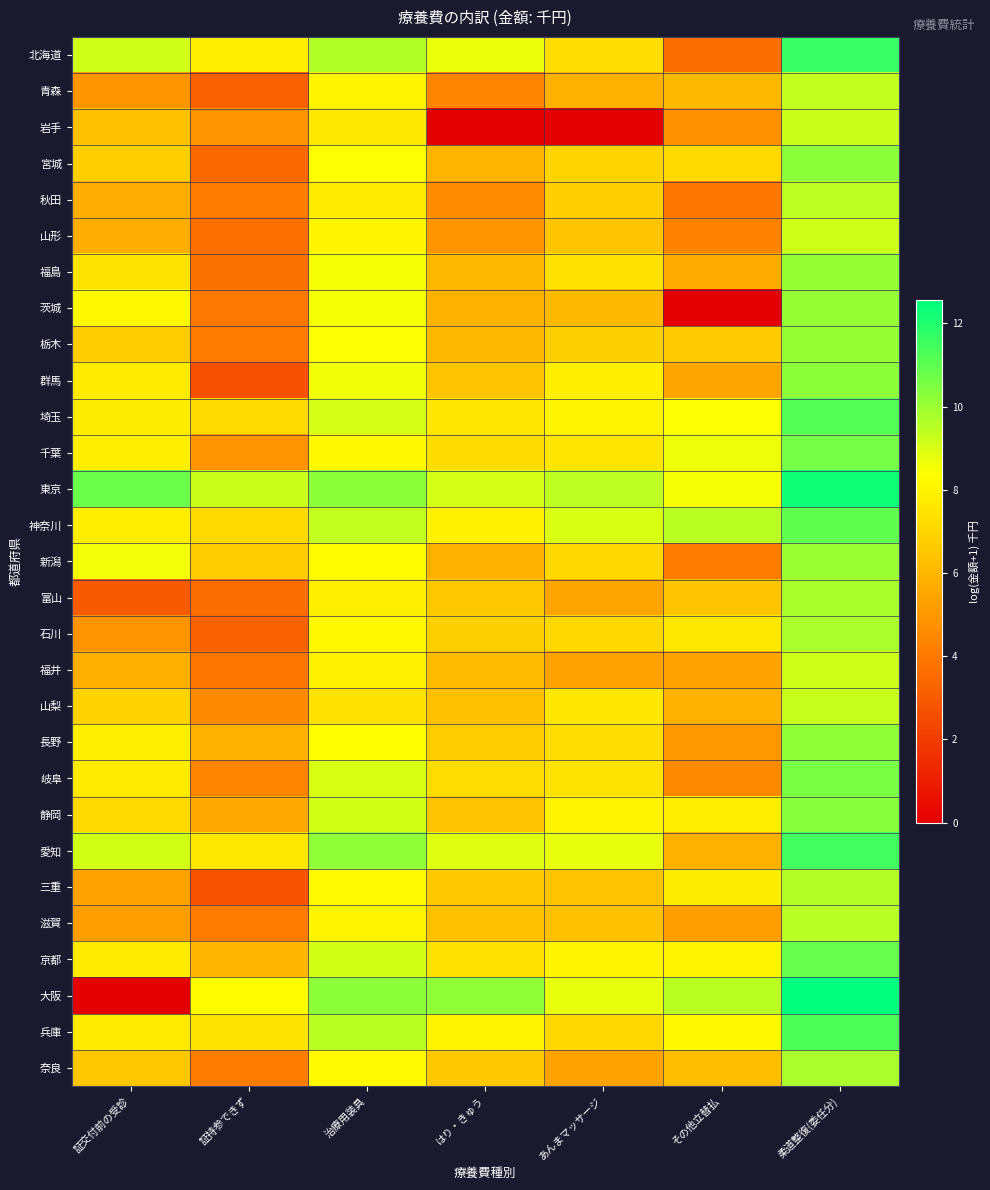

Reading right to left, what are all the values shown in this chart?

北海道: 柔道整復(委任分)=11.6	その他立替払=3.6	あんまマッサージ=7.3	はり・きゅう=8.7	治療用装具=9.6	証持参できず=7.8	証交付前の受診=9.1
青森: 柔道整復(委任分)=9.3	その他立替払=6.1	あんまマッサージ=5.8	はり・きゅう=4.4	治療用装具=8.1	証持参できず=3.2	証交付前の受診=4.9
岩手: 柔道整復(委任分)=9.2	その他立替払=4.7	あんまマッサージ=0.0	はり・きゅう=0.0	治療用装具=7.6	証持参できず=4.9	証交付前の受診=6.3
宮城: 柔道整復(委任分)=10.3	その他立替払=7.1	あんまマッサージ=7.0	はり・きゅう=6.0	治療用装具=8.4	証持参できず=3.5	証交付前の受診=6.8
秋田: 柔道整復(委任分)=9.4	その他立替払=3.9	あんまマッサージ=6.8	はり・きゅう=4.6	治療用装具=7.7	証持参できず=4.1	証交付前の受診=5.7
山形: 柔道整復(委任分)=9.1	その他立替払=4.3	あんまマッサージ=6.5	はり・きゅう=4.9	治療用装具=8.1	証持参できず=3.7	証交付前の受診=5.7
福島: 柔道整復(委任分)=10.1	その他立替払=5.7	あんまマッサージ=7.4	はり・きゅう=6.1	治療用装具=8.5	証持参できず=3.7	証交付前の受診=7.5
茨城: 柔道整復(委任分)=10.1	その他立替払=0.0	あんまマッサージ=6.1	はり・きゅう=5.9	治療用装具=8.5	証持参できず=4.0	証交付前の受診=8.1
栃木: 柔道整復(委任分)=10.1	その他立替払=6.6	あんまマッサージ=6.9	はり・きゅう=6.1	治療用装具=8.4	証持参できず=4.1	証交付前の受診=6.7
群馬: 柔道整復(委任分)=10.3	その他立替払=5.4	あんまマッサージ=7.8	はり・きゅう=6.5	治療用装具=8.6	証持参できず=2.7	証交付前の受診=7.7
埼玉: 柔道整復(委任分)=11.2	その他立替払=8.4	あんまマッサージ=8.1	はり・きゅう=7.6	治療用装具=9.1	証持参できず=7.2	証交付前の受診=7.8
千葉: 柔道整復(委任分)=10.6	その他立替払=8.6	あんまマッサージ=7.5	はり・きゅう=7.2	治療用装具=8.2	証持参できず=4.9	証交付前の受診=7.8
東京: 柔道整復(委任分)=12.3	その他立替払=8.5	あんまマッサージ=9.5	はり・きゅう=9.1	治療用装具=10.3	証持参できず=9.3	証交付前の受診=10.8
神奈川: 柔道整復(委任分)=10.9	その他立替払=9.5	あんまマッサージ=9.0	はり・きゅう=7.9	治療用装具=9.4	証持参できず=7.1	証交付前の受診=7.8
新潟: 柔道整復(委任分)=10.0	その他立替払=4.1	あんまマッサージ=7.1	はり・きゅう=5.8	治療用装具=8.3	証持参できず=6.7	証交付前の受診=8.6
富山: 柔道整復(委任分)=9.8	その他立替払=6.5	あんまマッサージ=5.4	はり・きゅう=6.6	治療用装具=7.9	証持参できず=3.6	証交付前の受診=3.0
石川: 柔道整復(委任分)=9.7	その他立替払=7.6	あんまマッサージ=7.1	はり・きゅう=6.9	治療用装具=8.1	証持参できず=3.3	証交付前の受診=4.8
福井: 柔道整復(委任分)=9.2	その他立替払=5.4	あんまマッサージ=5.3	はり・きゅう=6.2	治療用装具=7.9	証持参できず=3.9	証交付前の受診=5.8
山梨: 柔道整復(委任分)=9.3	その他立替払=5.9	あんまマッサージ=7.6	はり・きゅう=6.4	治療用装具=7.4	証持参できず=4.5	証交付前の受診=6.9
長野: 柔道整復(委任分)=10.2	その他立替払=5.0	あんまマッサージ=7.3	はり・きゅう=6.7	治療用装具=8.3	証持参できず=5.8	証交付前の受診=7.9
岐阜: 柔道整復(委任分)=10.6	その他立替払=4.5	あんまマッサージ=7.5	はり・きゅう=7.3	治療用装具=9.0	証持参できず=4.4	証交付前の受診=7.7
静岡: 柔道整復(委任分)=10.3	その他立替払=7.8	あんまマッサージ=8.0	はり・きゅう=6.4	治療用装具=9.1	証持参できず=5.6	証交付前の受診=7.1
愛知: 柔道整復(委任分)=11.4	その他立替払=5.8	あんまマッサージ=8.7	はり・きゅう=8.9	治療用装具=10.2	証持参できず=7.6	証交付前の受診=9.1
三重: 柔道整復(委任分)=9.6	その他立替払=7.8	あんまマッサージ=6.5	はり・きゅう=6.6	治療用装具=8.2	証持参できず=2.7	証交付前の受診=5.3
滋賀: 柔道整復(委任分)=9.5	その他立替払=5.2	あんまマッサージ=6.4	はり・きゅう=6.4	治療用装具=8.0	証持参できず=4.1	証交付前の受診=5.2
京都: 柔道整復(委任分)=10.8	その他立替払=8.0	あんまマッサージ=8.0	はり・きゅう=7.4	治療用装具=9.1	証持参できず=6.0	証交付前の受診=7.7
大阪: 柔道整復(委任分)=12.6	その他立替払=9.5	あんまマッサージ=8.8	はり・きゅう=10.2	治療用装具=10.2	証持参できず=8.3	証交付前の受診=0.0
兵庫: 柔道整復(委任分)=11.3	その他立替払=8.2	あんまマッサージ=7.1	はり・きゅう=8.0	治療用装具=9.5	証持参できず=7.5	証交付前の受診=7.7
奈良: 柔道整復(委任分)=9.8	その他立替払=6.3	あんまマッサージ=5.4	はり・きゅう=6.6	治療用装具=8.2	証持参できず=4.1	証交付前の受診=6.6